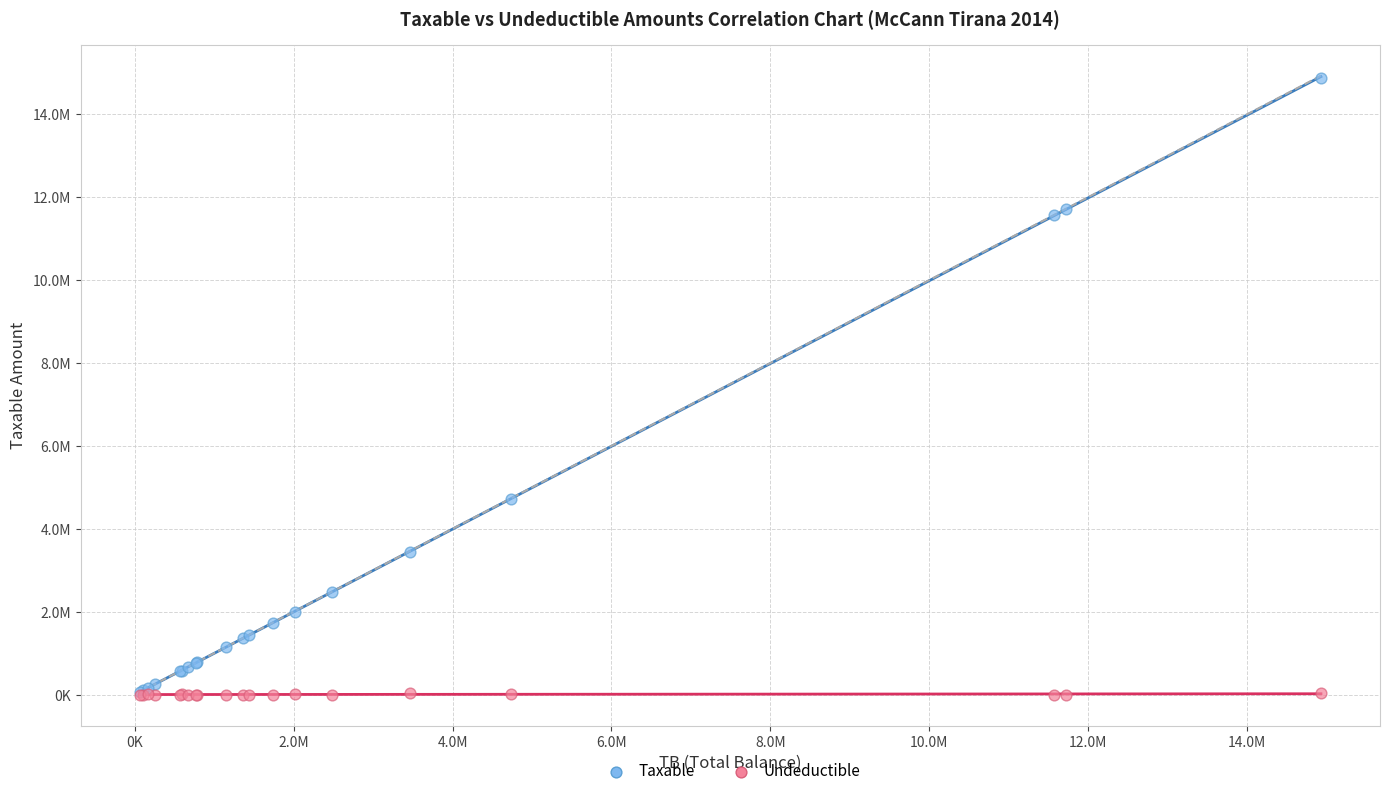

What are all the series names shown in the legend?

Taxable, Undeductible